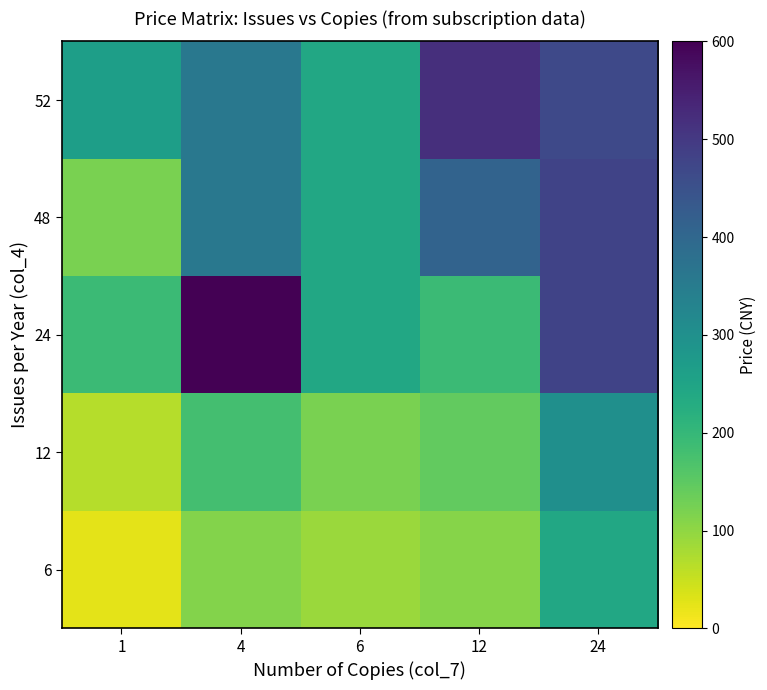

Reading right to left, list all the values displayed in this chart.

6: 24=240.0	12=108.0	6=90.0	4=112.0	1=25.2
12: 24=300.0	12=144.0	6=120.0	4=180.0	1=67.2
24: 24=480.0	12=192.0	6=240.0	4=600.0	1=192.0
48: 24=480.0	12=408.0	6=240.0	4=360.0	1=120.0
52: 24=468.0	12=520.0	6=240.0	4=360.0	1=264.0